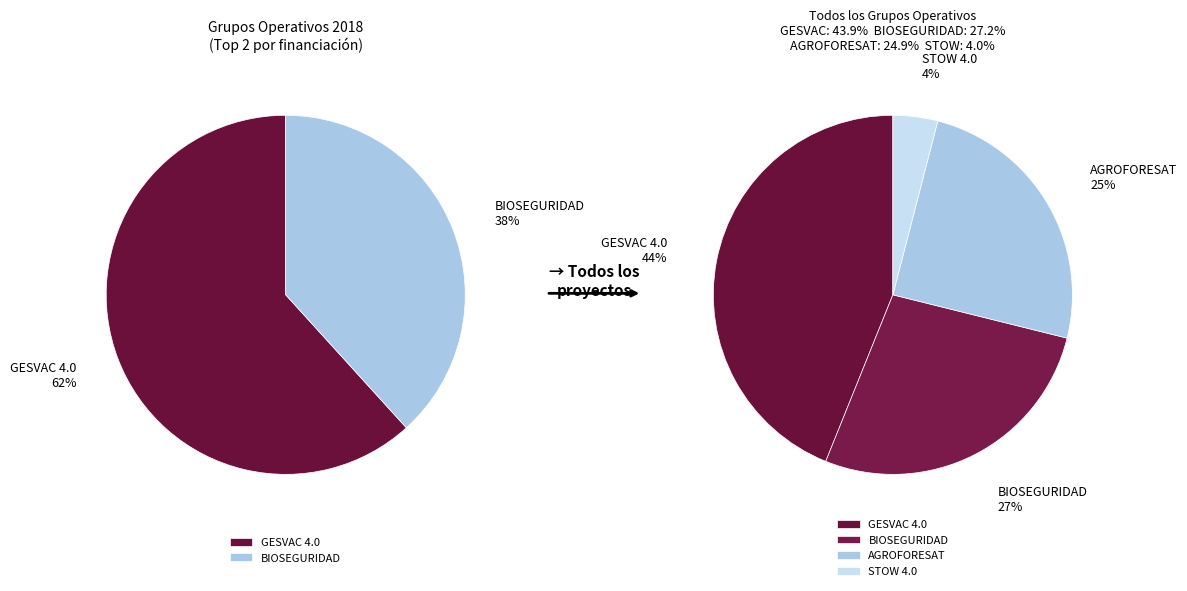

Is it true that STOW 4.0 is 4% of the pie?

True